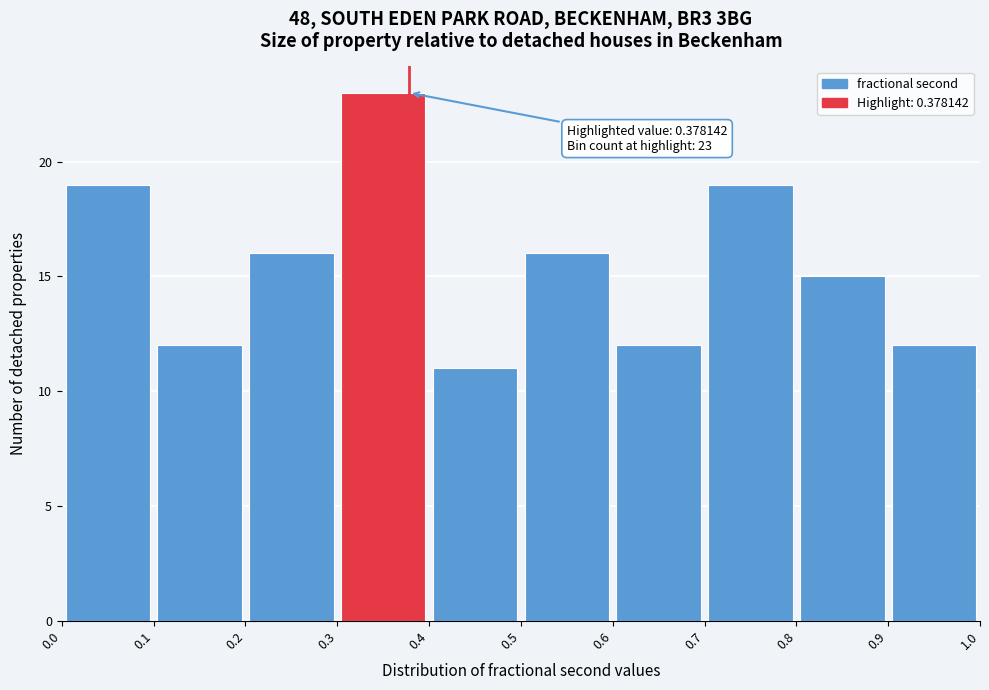

Over which range of the x-axis is the bar tallest?

0.3 to 0.4